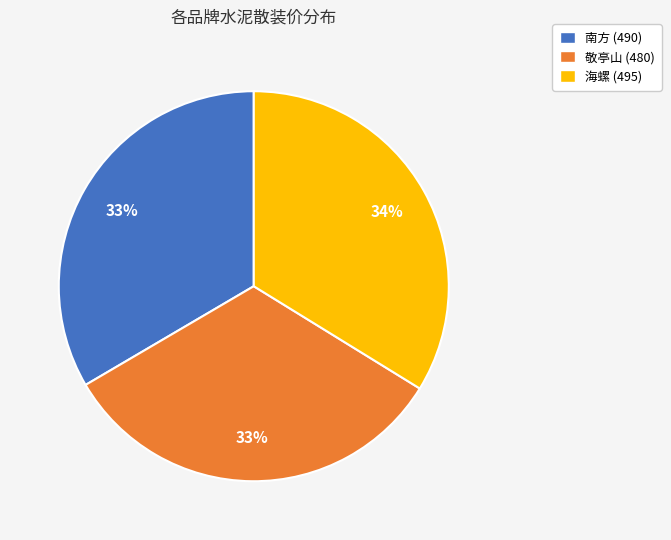

What percentage is the 敬亭山 slice, to the nearest percent?

33%